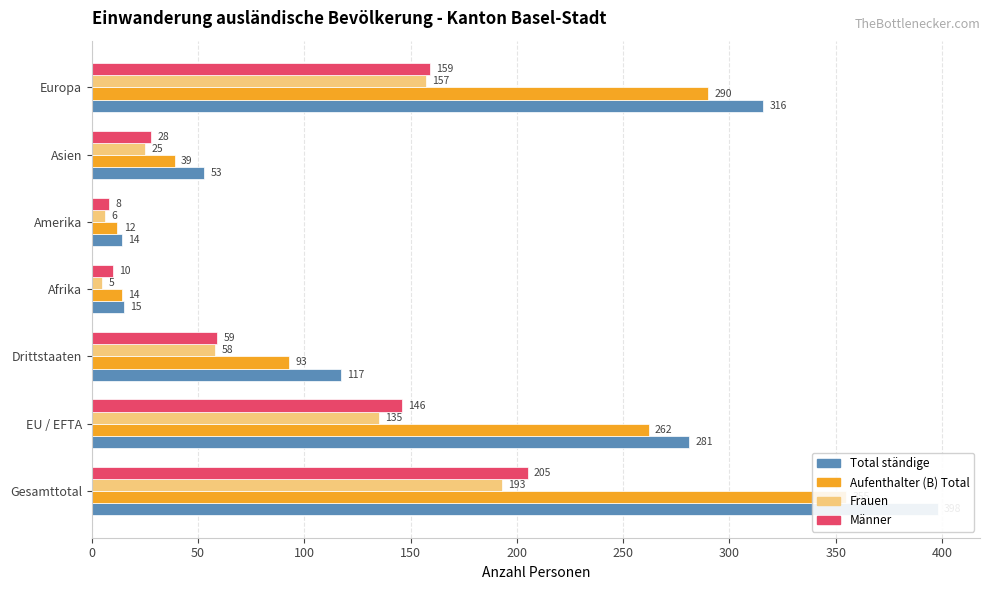

What is the value of the Männer bar at the 2nd from the left?

146